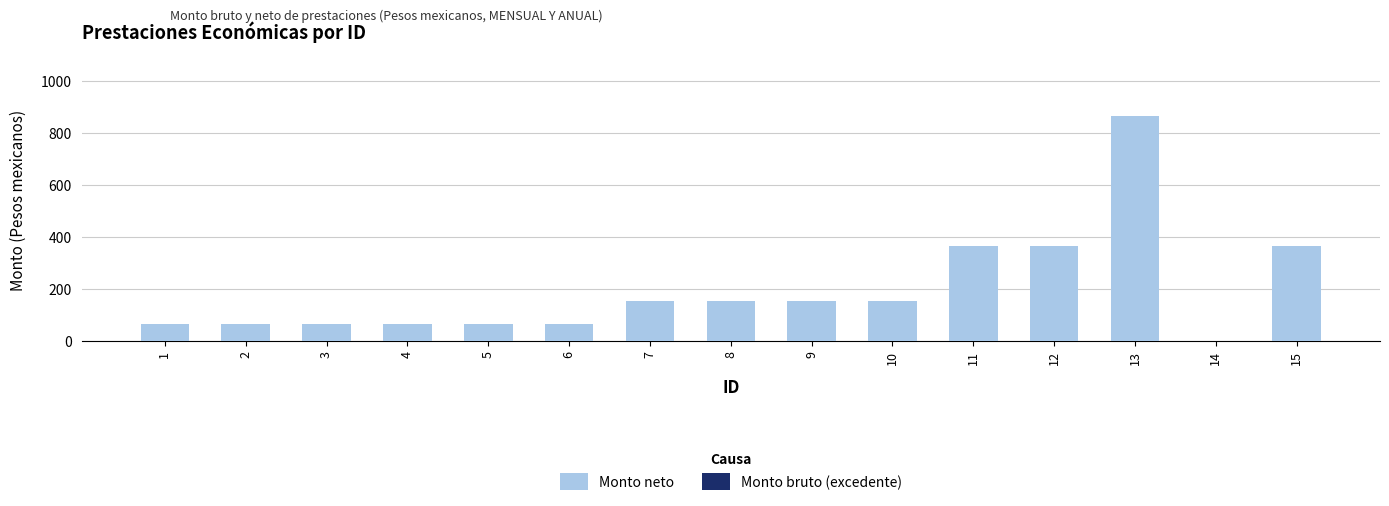

What is the sum of the values at 14 and 10?

154.0